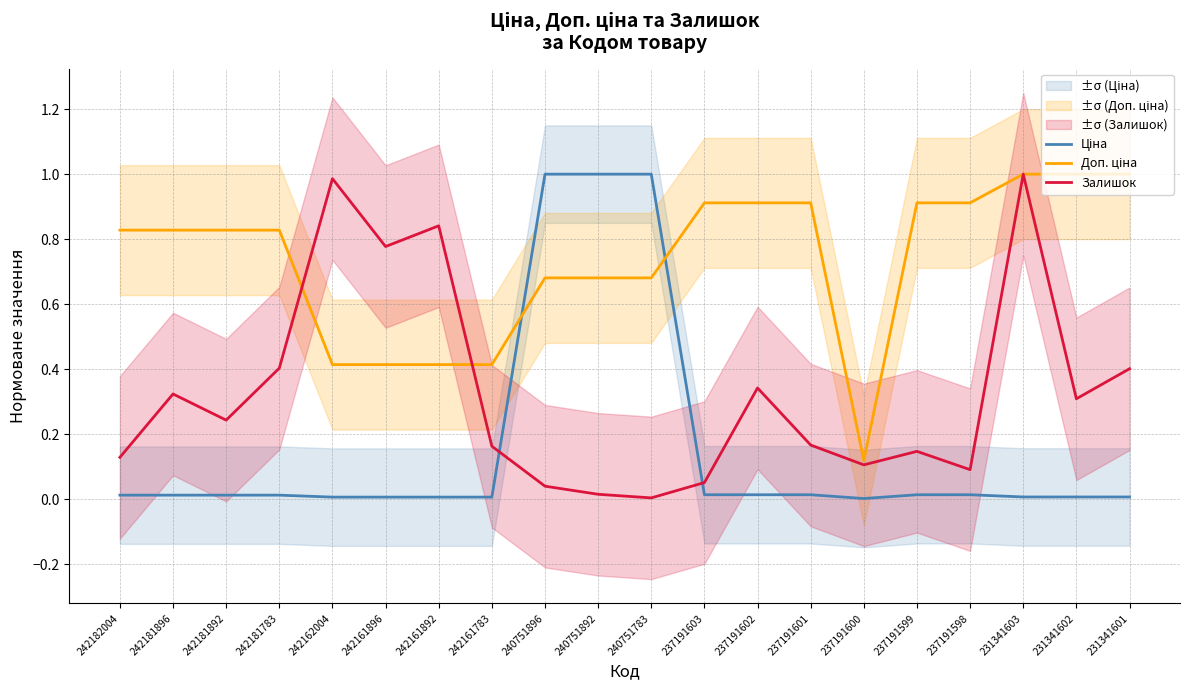

Reading left to right, list all the values displayed in this chart.

Ціна: 242182004=0.0	242181896=0.0	242181892=0.0	242181783=0.0	242162004=0.0	242161896=0.0	242161892=0.0	242161783=0.0	240751896=1.0	240751892=1.0	240751783=1.0	237191603=0.0	237191602=0.0	237191601=0.0	237191600=0.0	237191599=0.0	237191598=0.0	231341603=0.0	231341602=0.0	231341601=0.0
Доп. ціна: 242182004=0.8	242181896=0.8	242181892=0.8	242181783=0.8	242162004=0.4	242161896=0.4	242161892=0.4	242161783=0.4	240751896=0.7	240751892=0.7	240751783=0.7	237191603=0.9	237191602=0.9	237191601=0.9	237191600=0.1	237191599=0.9	237191598=0.9	231341603=1.0	231341602=1.0	231341601=1.0
Залишок: 242182004=0.1	242181896=0.3	242181892=0.2	242181783=0.4	242162004=1.0	242161896=0.8	242161892=0.8	242161783=0.2	240751896=0.0	240751892=0.0	240751783=0.0	237191603=0.1	237191602=0.3	237191601=0.2	237191600=0.1	237191599=0.1	237191598=0.1	231341603=1.0	231341602=0.3	231341601=0.4